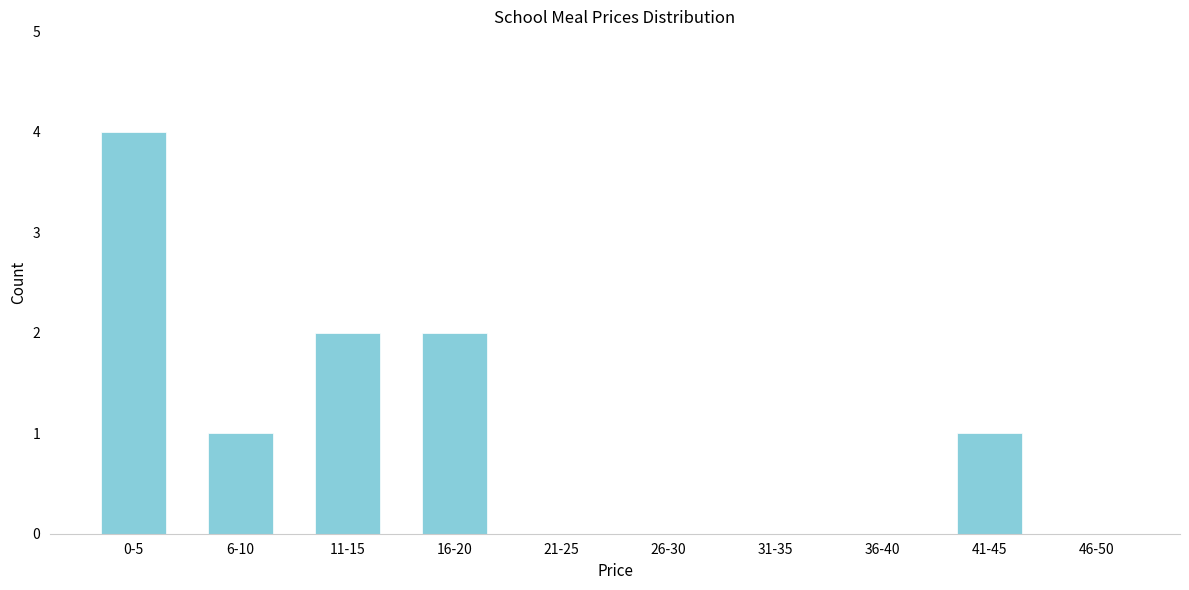

Reading right to left, transcribe all the data shown in this chart.

46-50=0	41-45=1	36-40=0	31-35=0	26-30=0	21-25=0	16-20=2	11-15=2	6-10=1	0-5=4